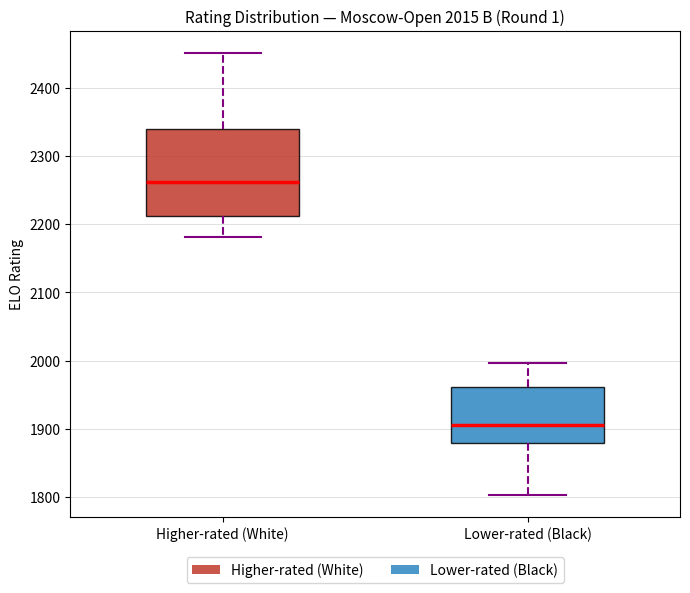

Which box is the tallest, from its lower edge to its upper edge?

Higher-rated (White)